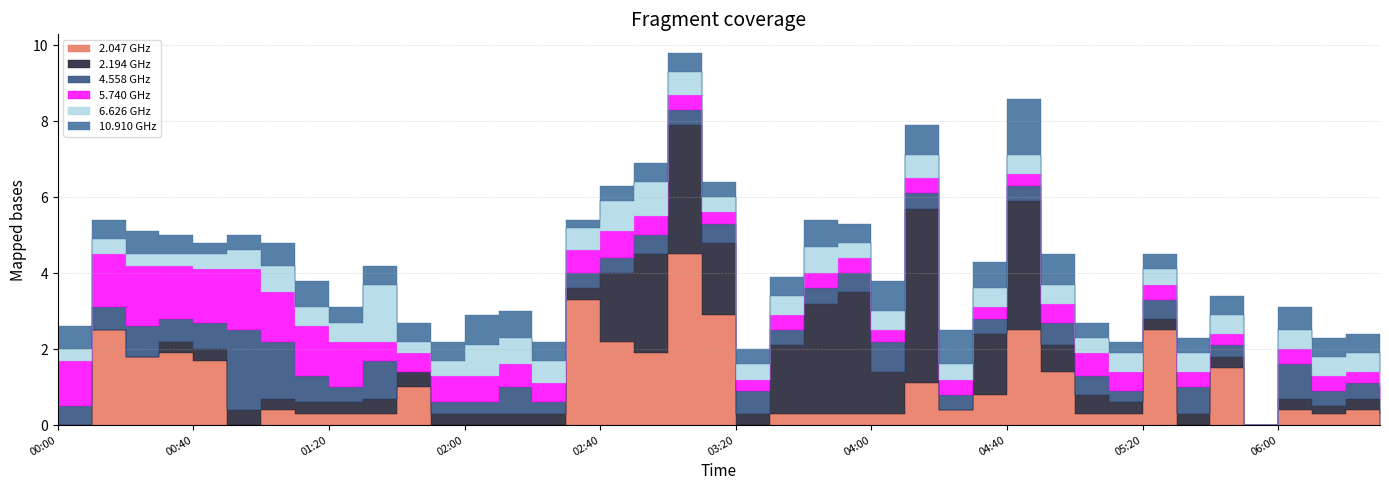

How many series are shown in this chart?

6